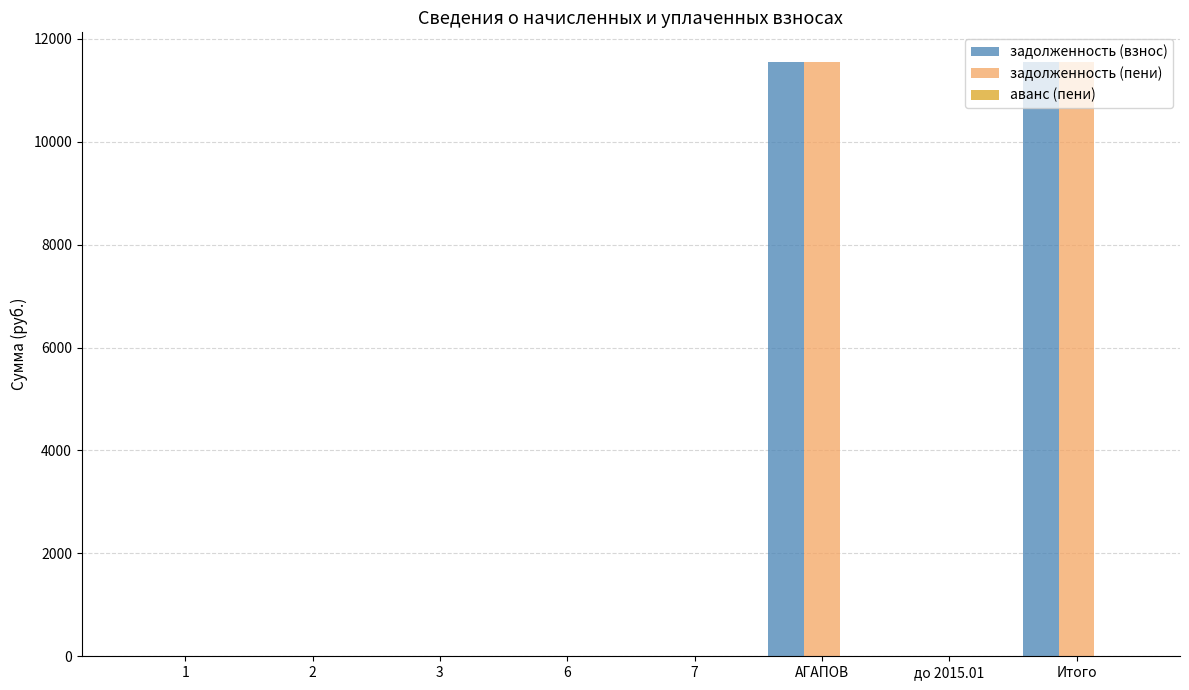

The value of задолженность (взнос) at до 2015.01 is 6031.6. True or false?

False